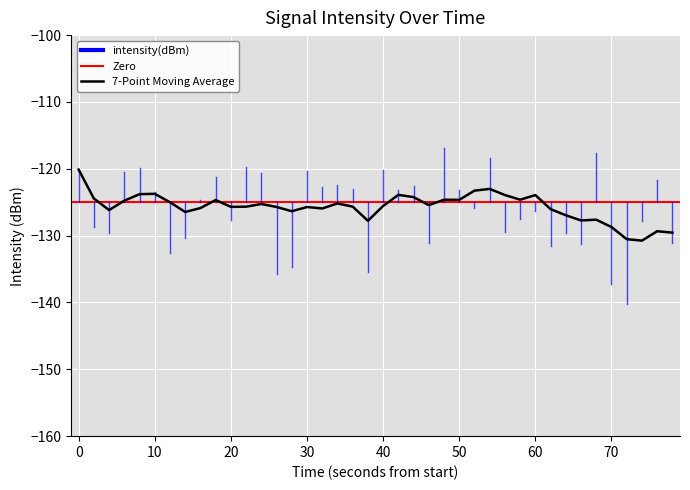

True or false: the data shows -197.2 at 7.

False